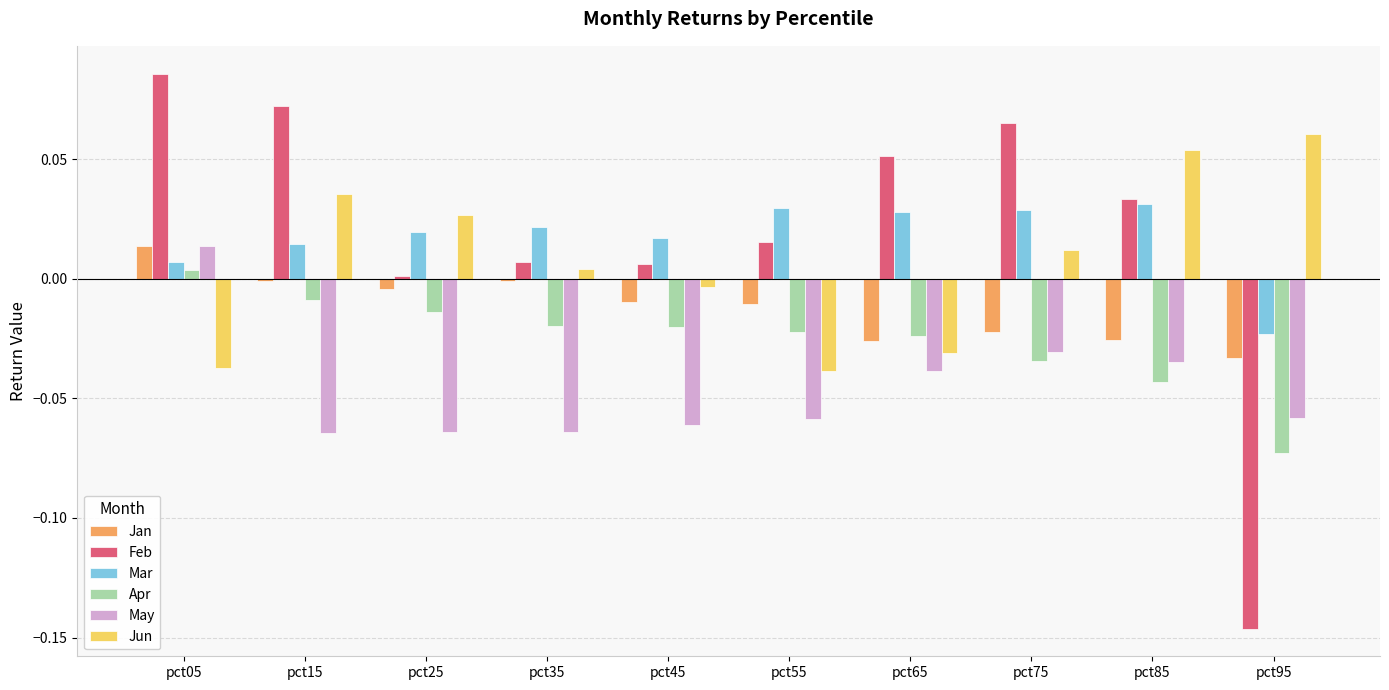

Which category has the highest value in the Jan series?

pct05